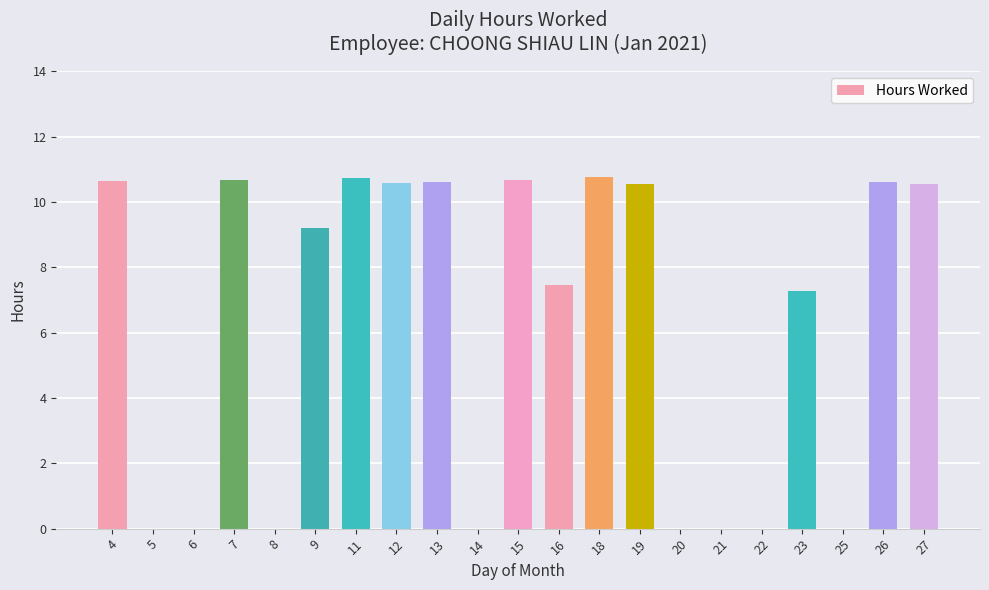

Are the bars horizontal?

No